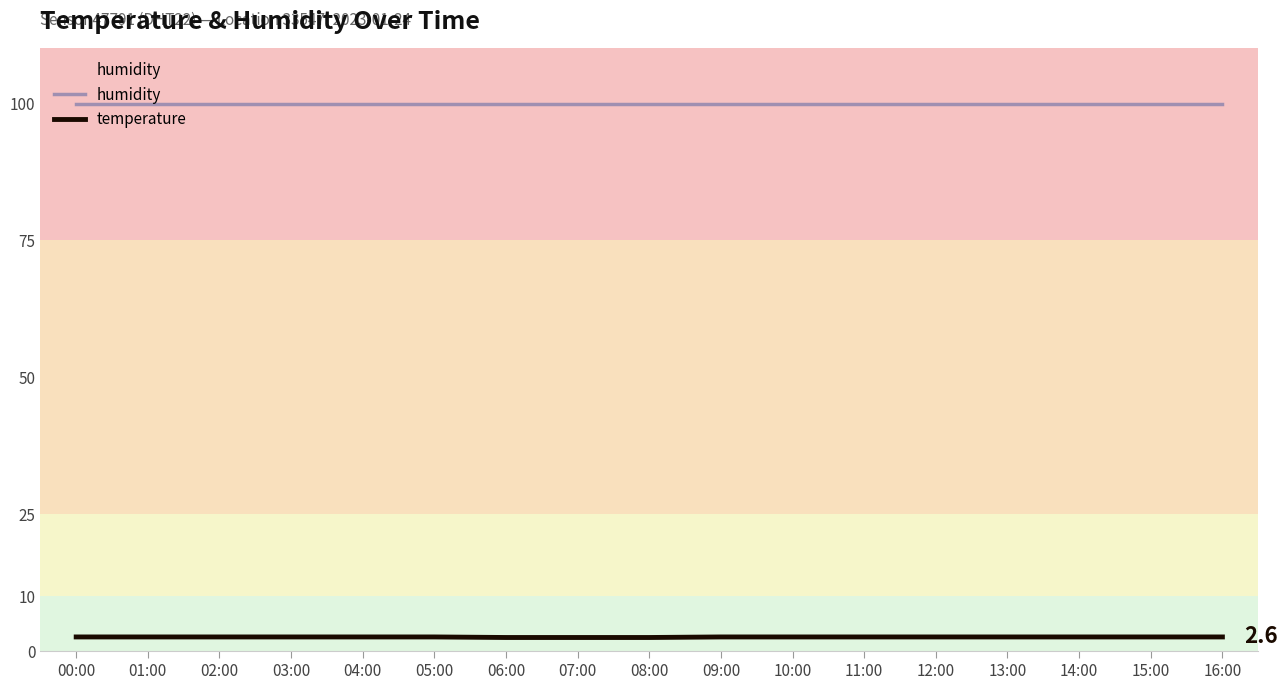

Which series has the largest total across all categories?

humidity